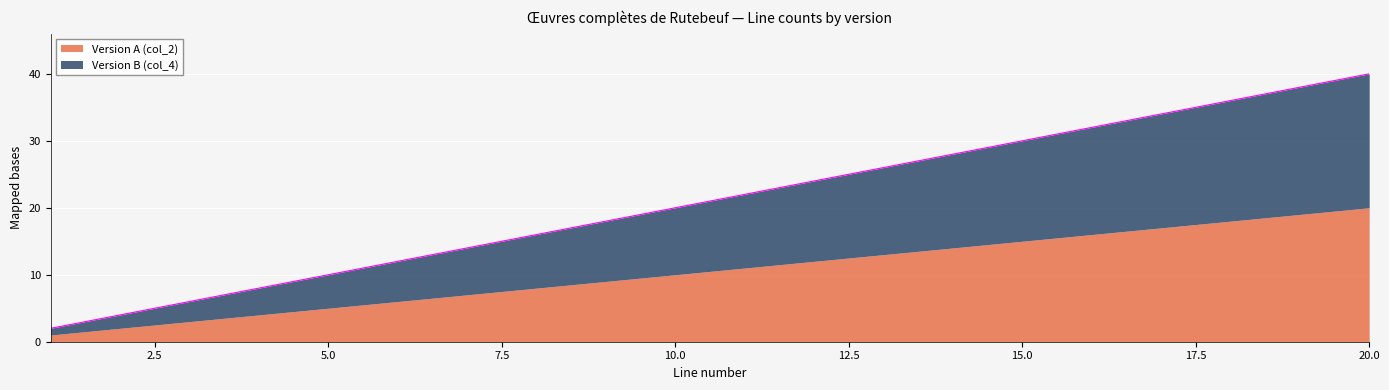

The chart shows a value of 10 at 5. True or false?

True